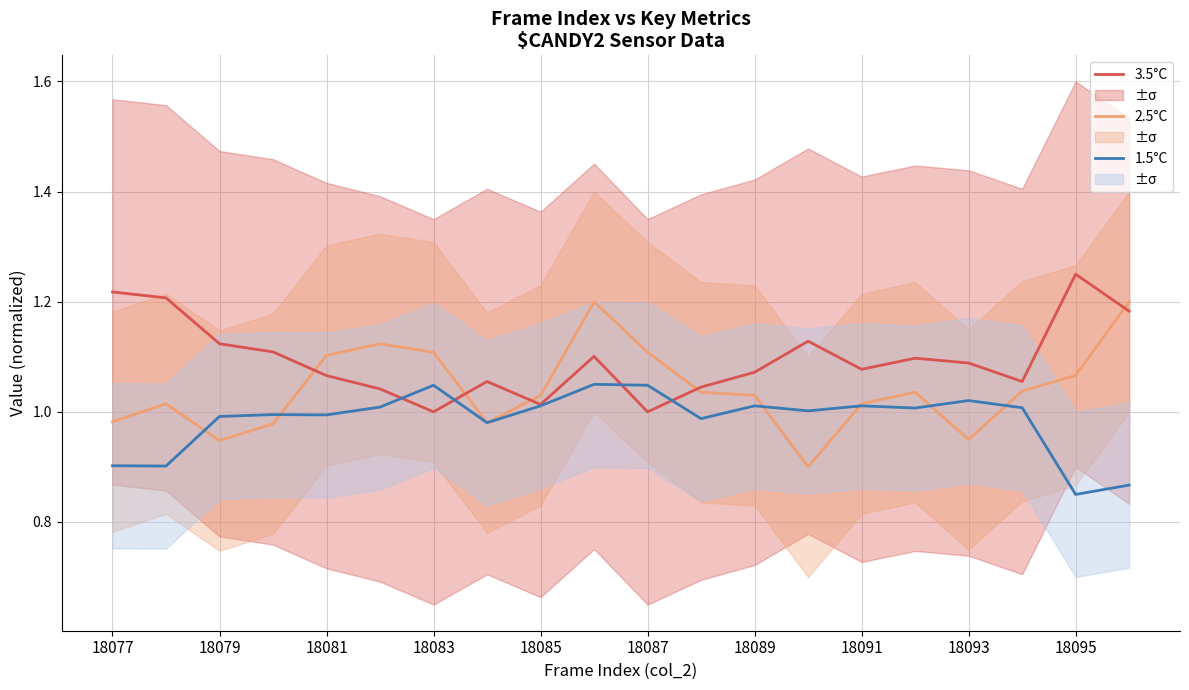

Reading left to right, extract all data points from this chart.

3.5°C: 1.2	1.2	1.1	1.1	1.1	1.0	1.0	1.1	1.0	1.1	1.0	1.0	1.1	1.1	1.1	1.1	1.1	1.1	1.2	1.2
2.5°C: 1.0	1.0	0.9	1.0	1.1	1.1	1.1	1.0	1.0	1.2	1.1	1.0	1.0	0.9	1.0	1.0	0.9	1.0	1.1	1.2
1.5°C: 0.9	0.9	1.0	1.0	1.0	1.0	1.0	1.0	1.0	1.0	1.0	1.0	1.0	1.0	1.0	1.0	1.0	1.0	0.8	0.9